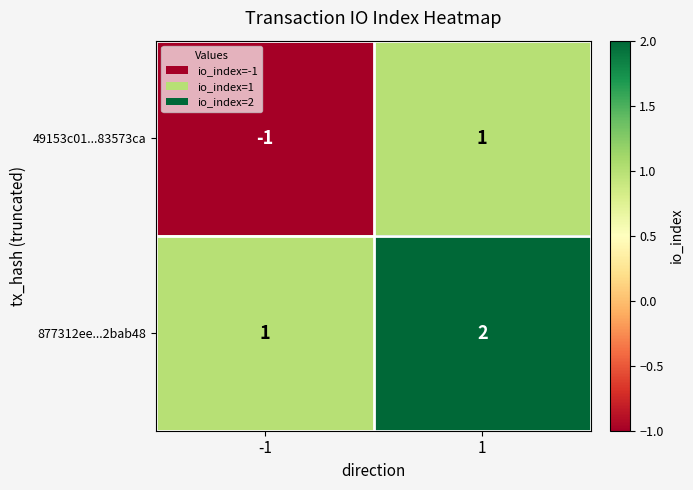

Count the number of data series in this chart.

2